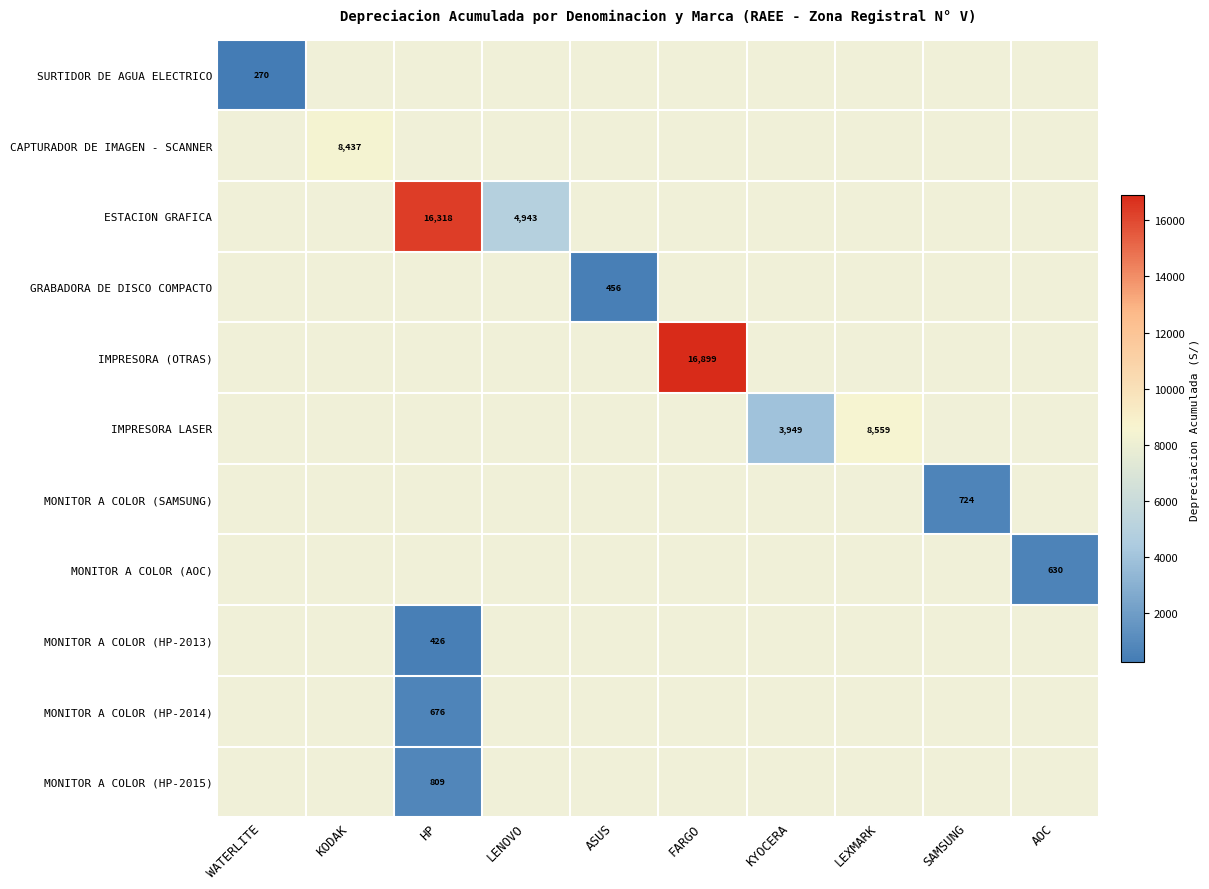

Between HP and ASUS, which is larger?

ASUS